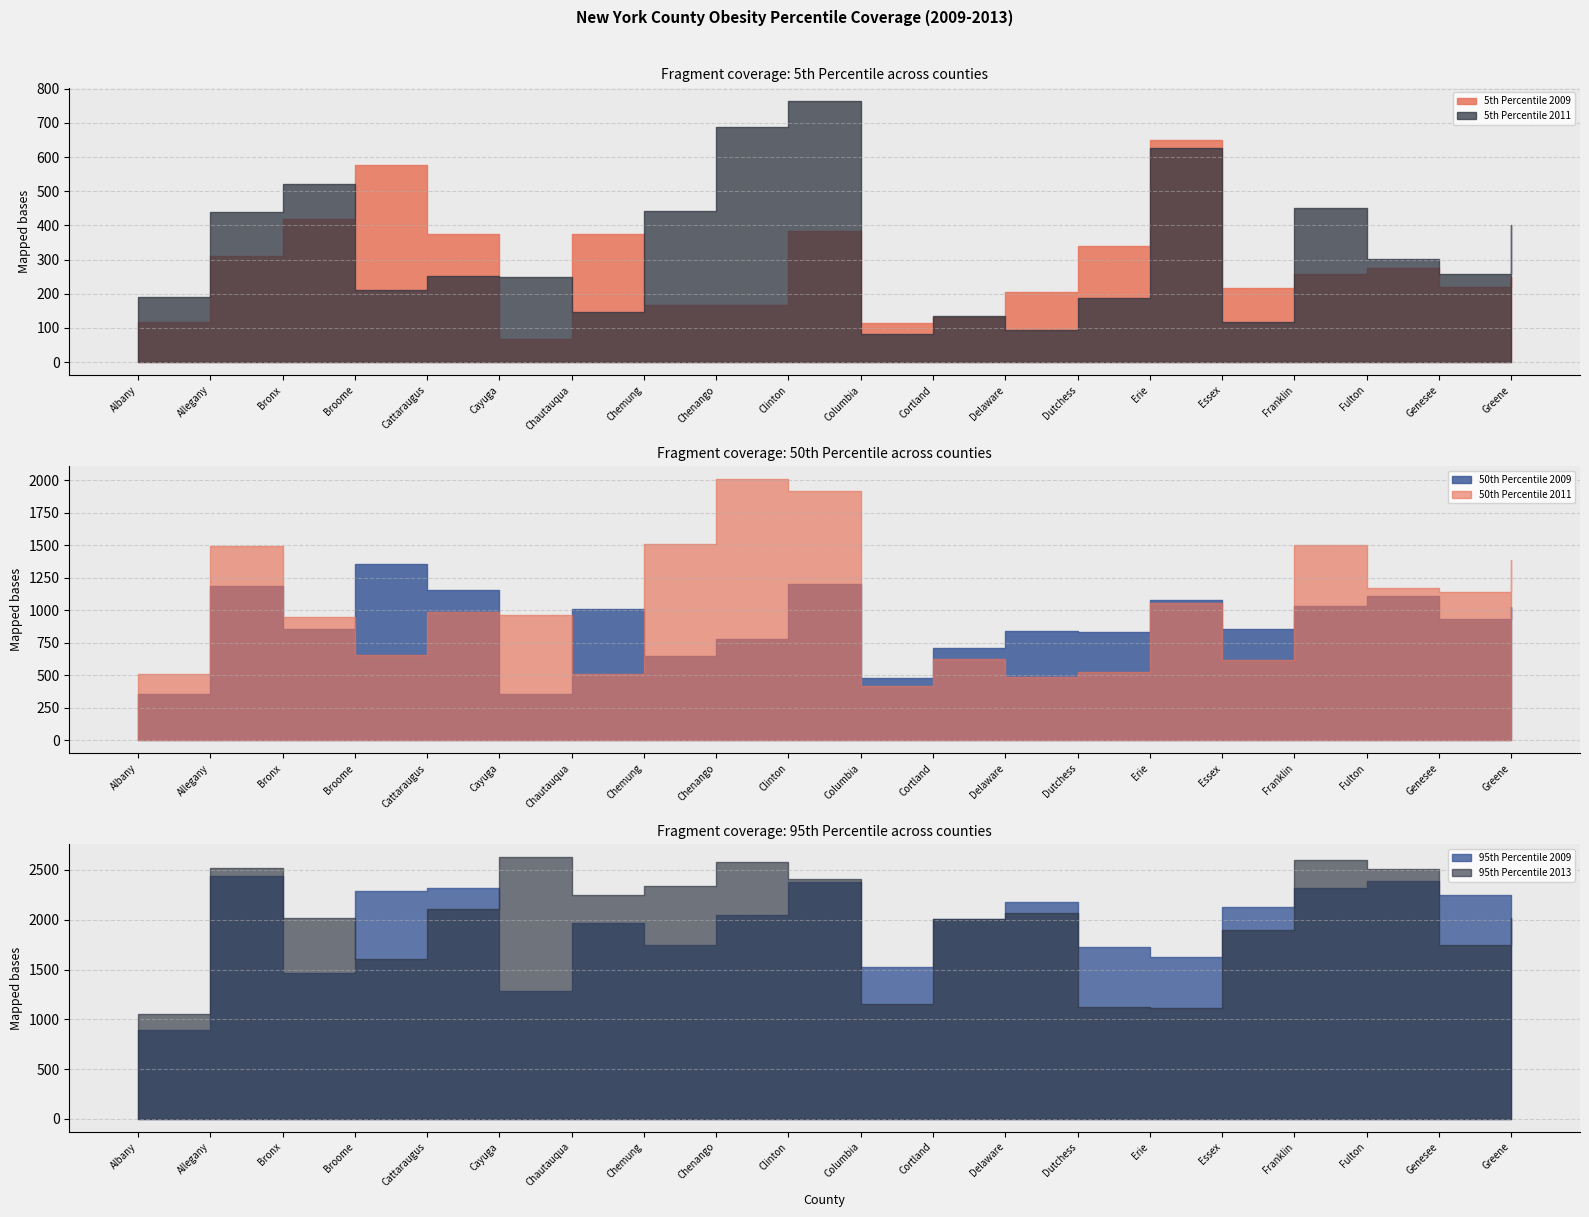

True or false: 95th Percentile 2013 has a value of 2018 at Greene.

True